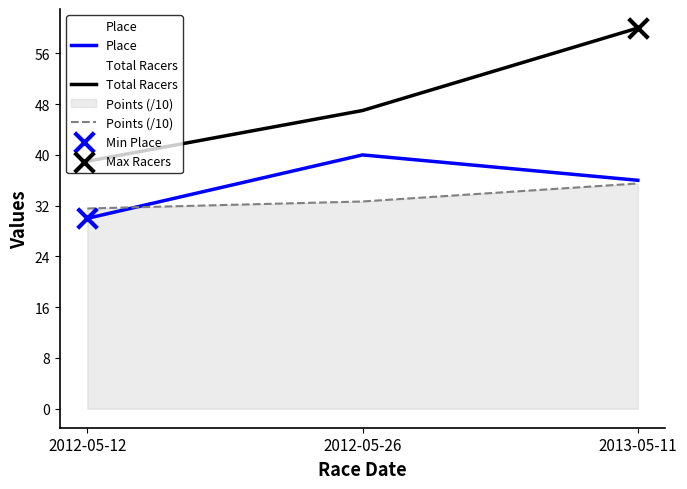

Which series has the largest Y range (max minus min)?

Total Racers